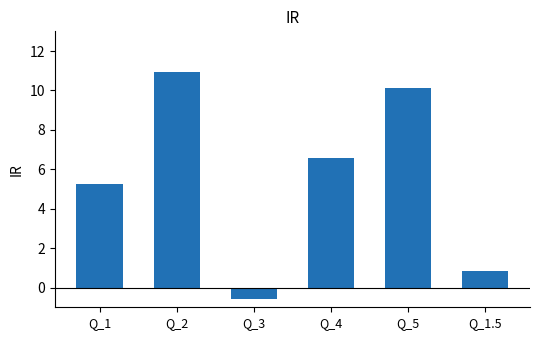

Read the value at Q_5.

10.1